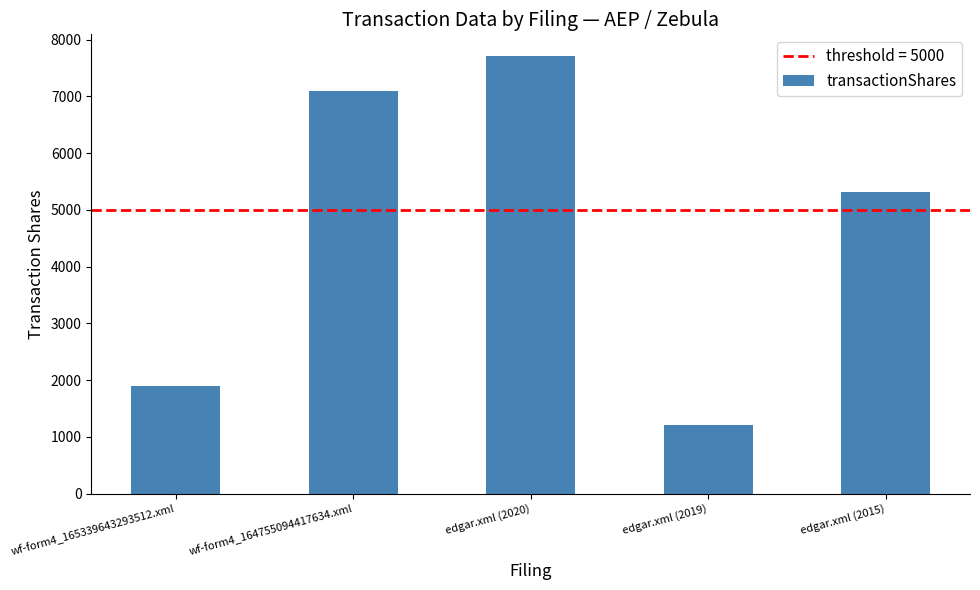

The chart shows a value of 5309 at edgar.xml (2015). True or false?

True